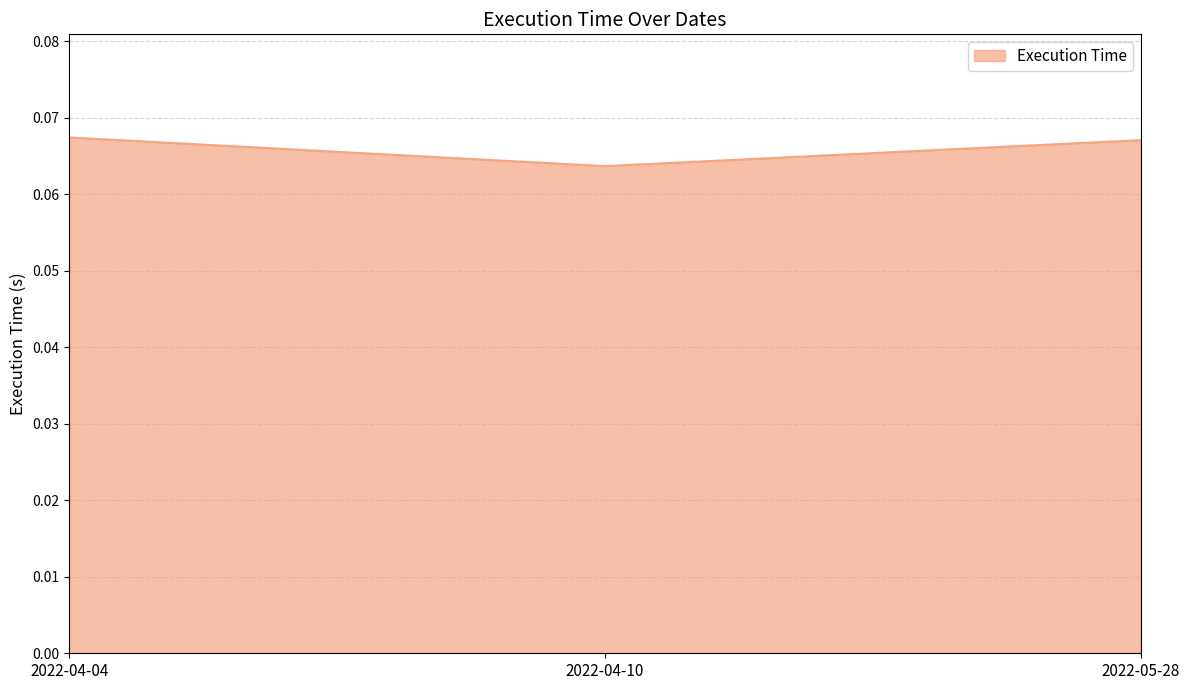

How many values are between 0 and 1?

3